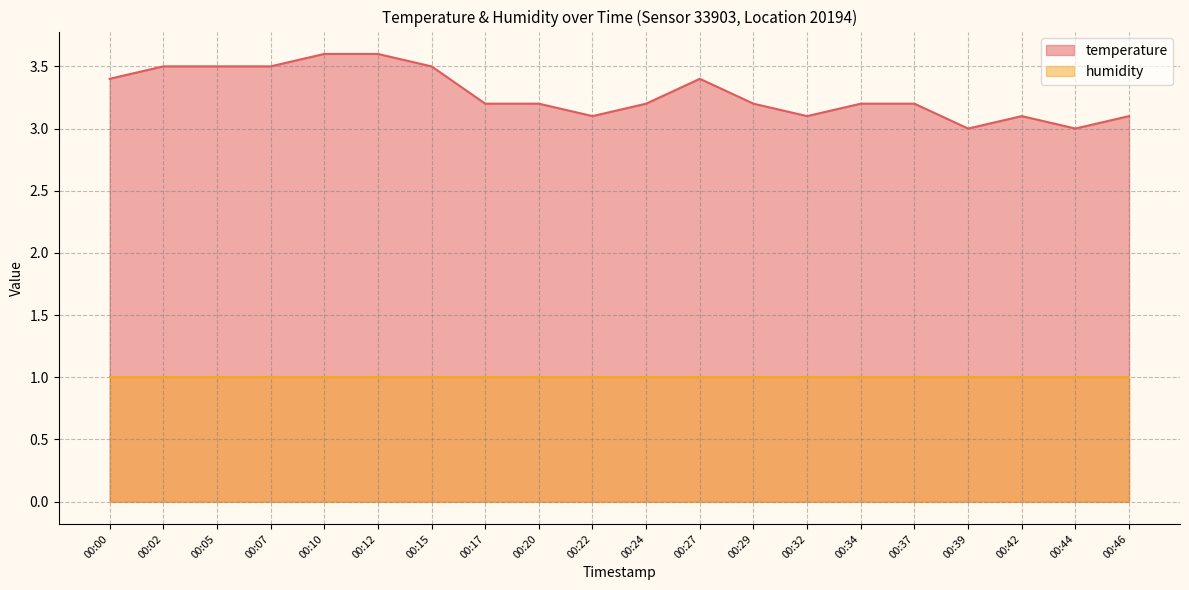

Rank the categories by value from highest to lowest.

00:10, 00:12, 00:02, 00:05, 00:07, 00:15, 00:00, 00:27, 00:17, 00:20, 00:24, 00:29, 00:34, 00:37, 00:22, 00:32, 00:42, 00:46, 00:39, 00:44